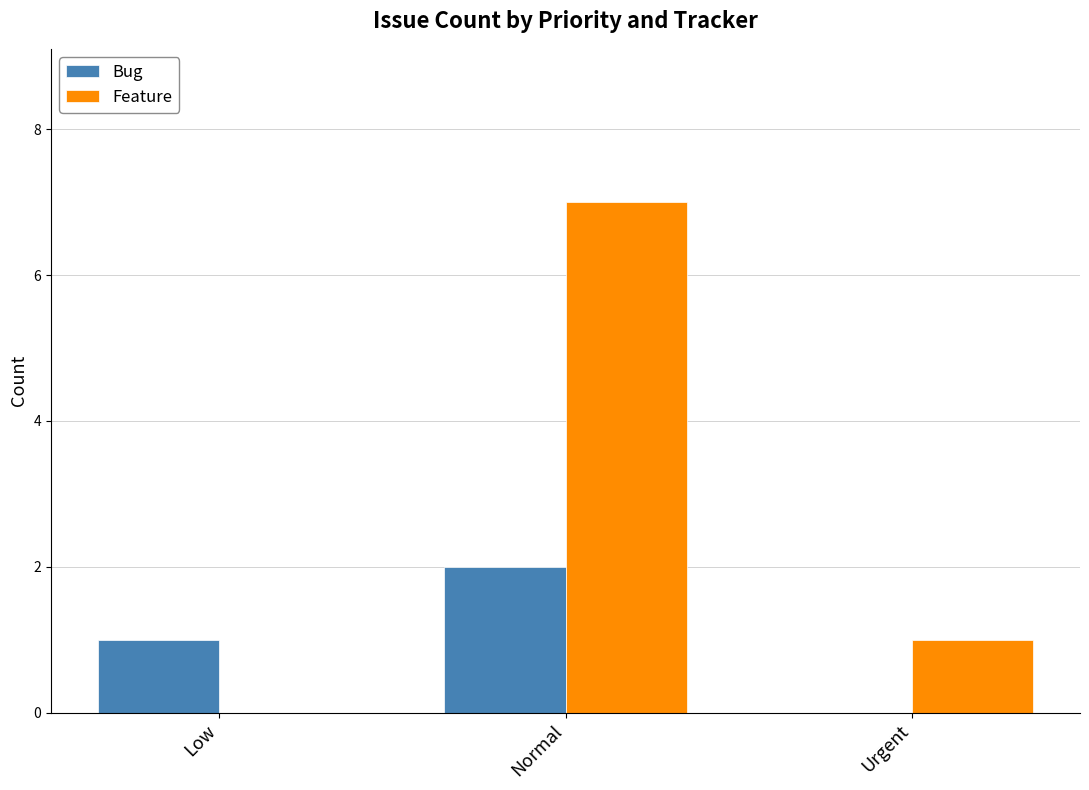

What is the sum of the Feature values at Urgent and Normal?

8